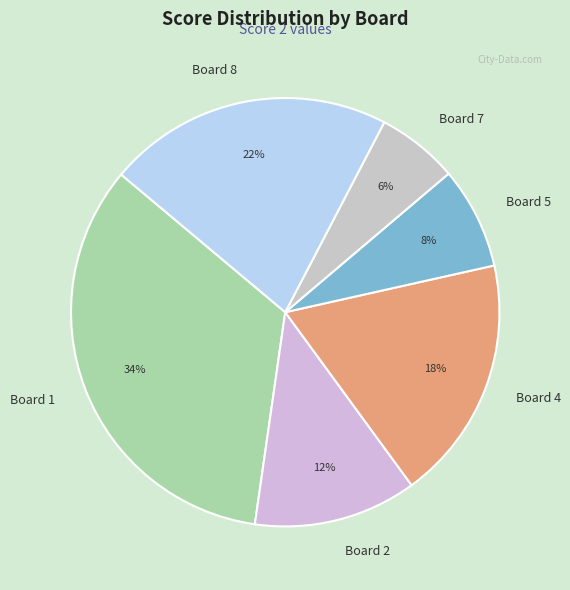

The Board 5 slice represents 1% of the pie. True or false?

False